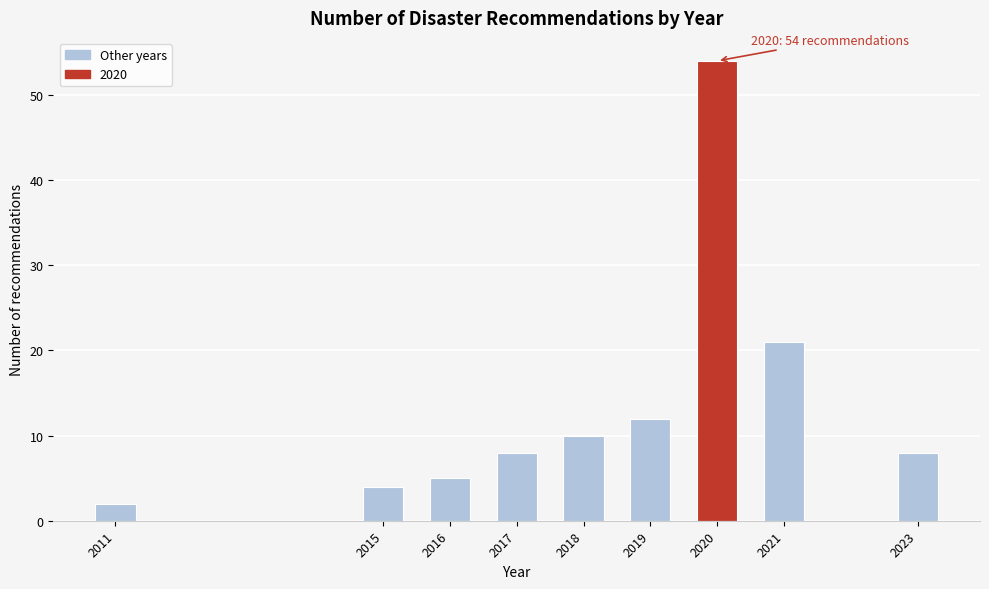

Reading left to right, list all the values displayed in this chart.

2011=2	2015=4	2016=5	2017=8	2018=10	2019=12	2020=54	2021=21	2023=8